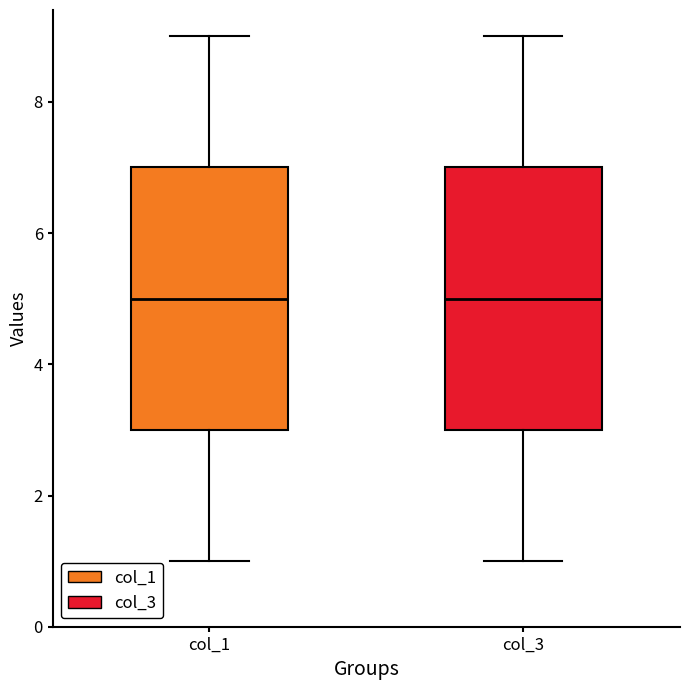

Reading left to right, transcribe this box plot: for each box, give where its median line is, the range the box spans, and where its two whiskers end, as read against the y-axis. The values are not printed on the chart, so give them approximately, as read against the axis.

col_1: median 5, box 3 to 7, whiskers 1 to 9
col_3: median 5, box 3 to 7, whiskers 1 to 9